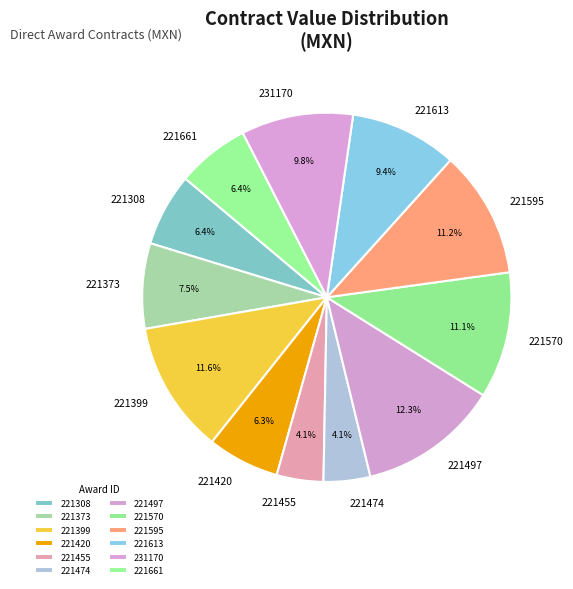

To the nearest percent, what portion does 221570 represent?

11%